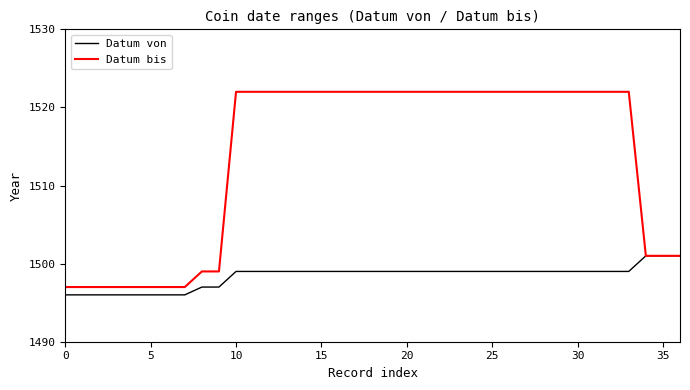

Which series has the largest total across all categories?

Datum bis